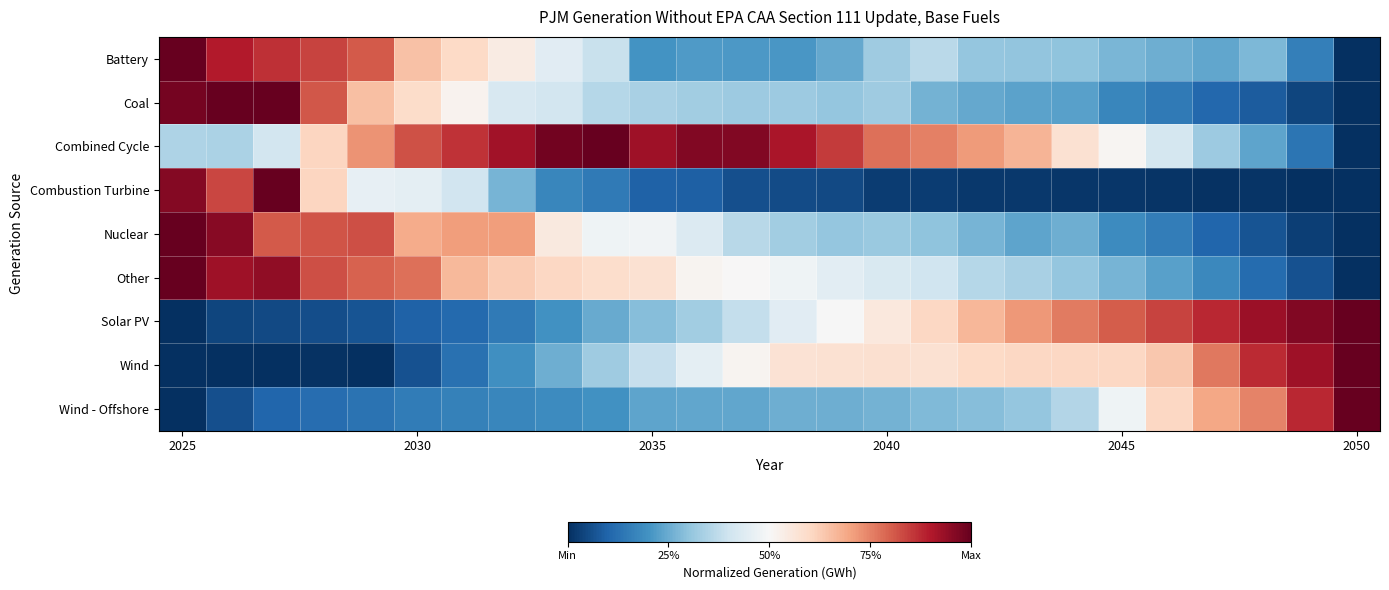

At which category is the sum across all series the highest?

2025